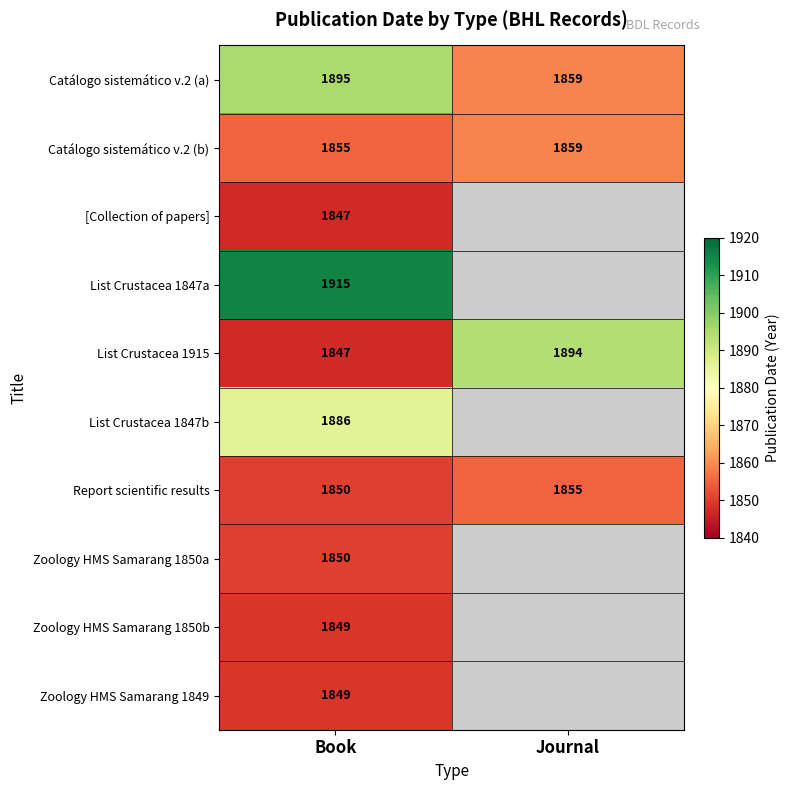

Rank the categories by Catálogo sistemático v.2 (b) value from highest to lowest.

Journal, Book